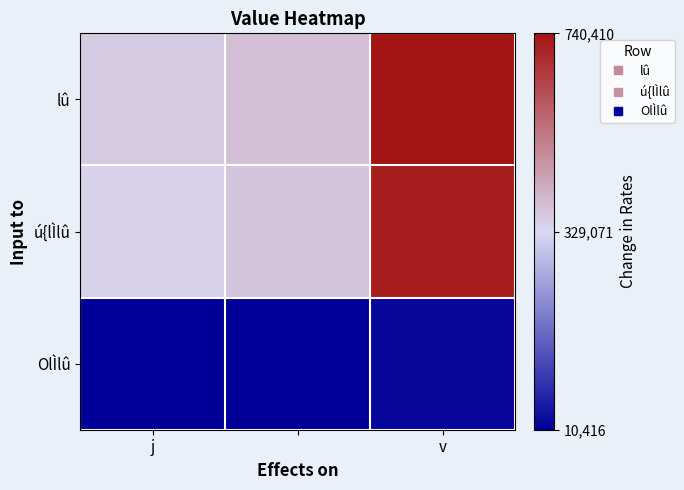

What is the maximum value shown in the chart?

740410